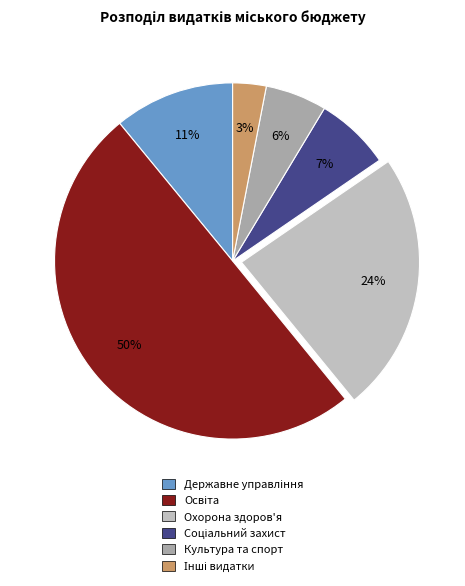

How many segments does this pie chart have?

6